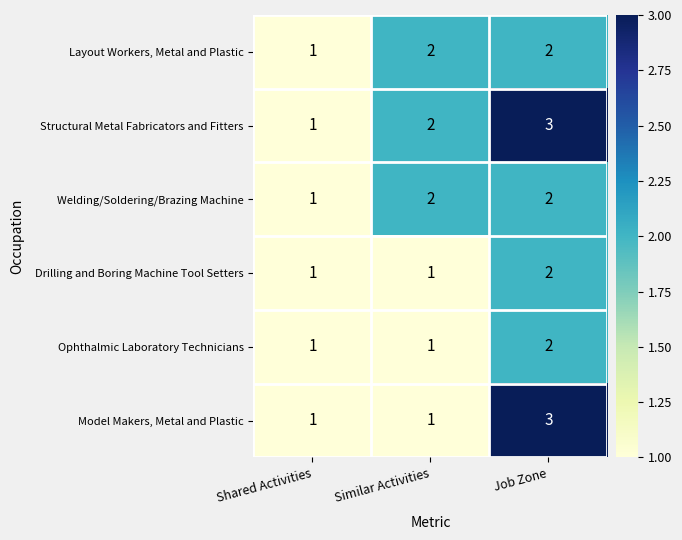

Which series has the largest total across all categories?

Structural Metal Fabricators and Fitters